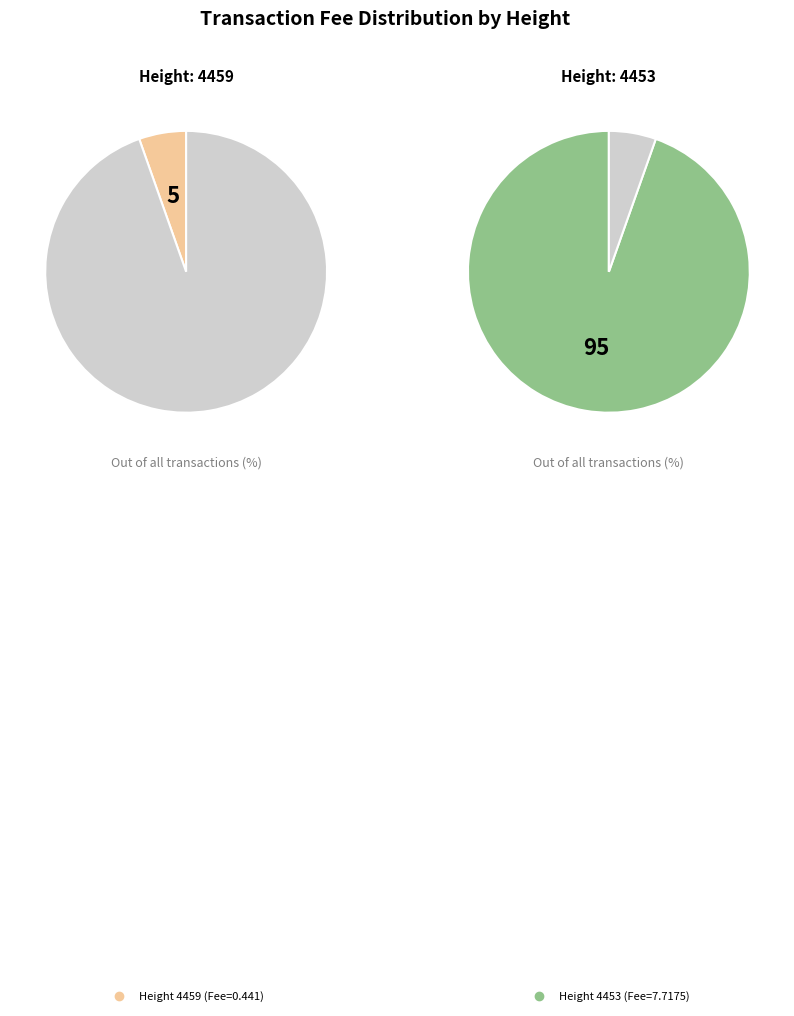

Combined, do 4459 and 4453 account for over 50%?

Yes